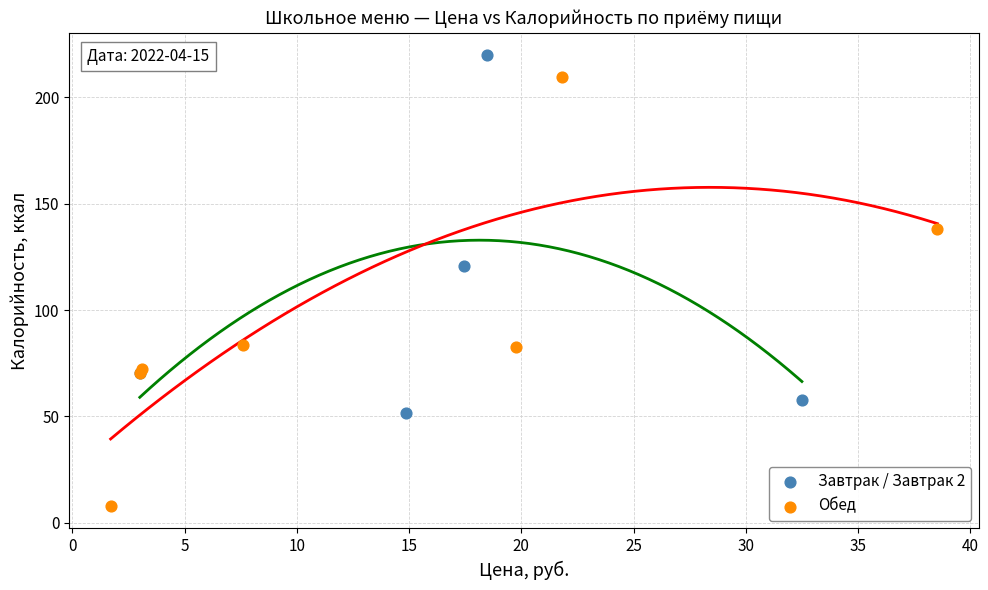

Which series contains the highest Y value?

Завтрак / Завтрак 2